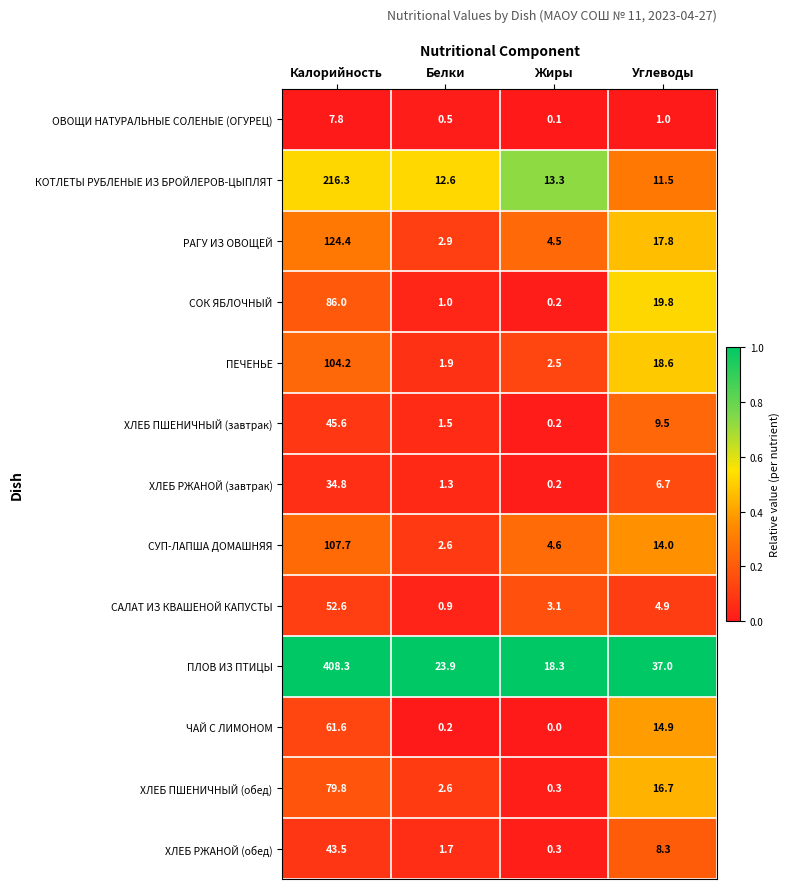

At which category is the sum across all series the highest?

Калорийность